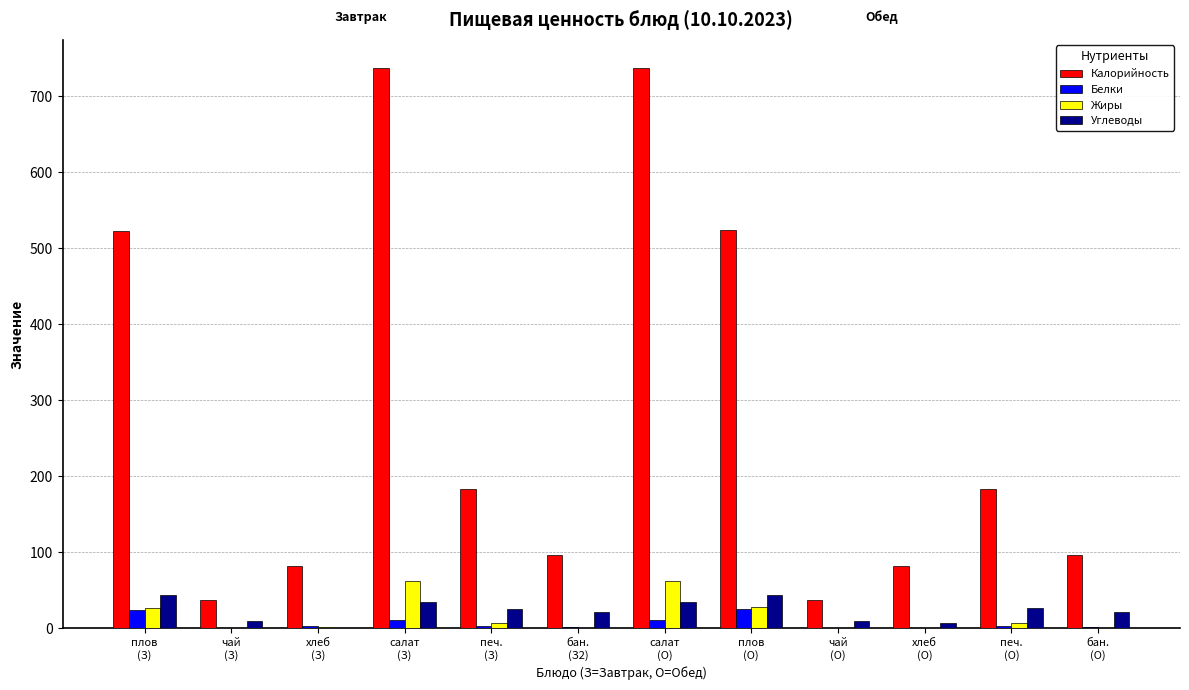

What is the sum of all Белки values?

85.9